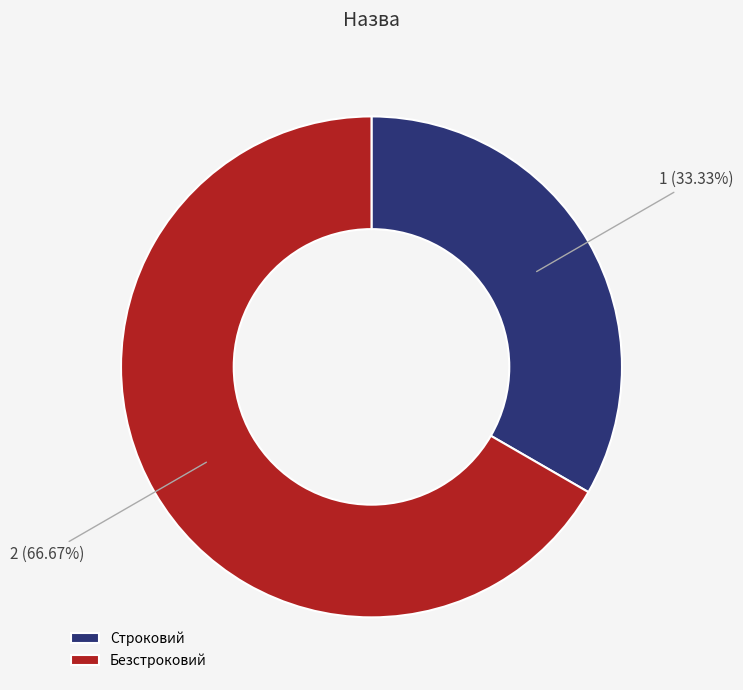

Which has a higher value, Безстроковий or Строковий?

Безстроковий